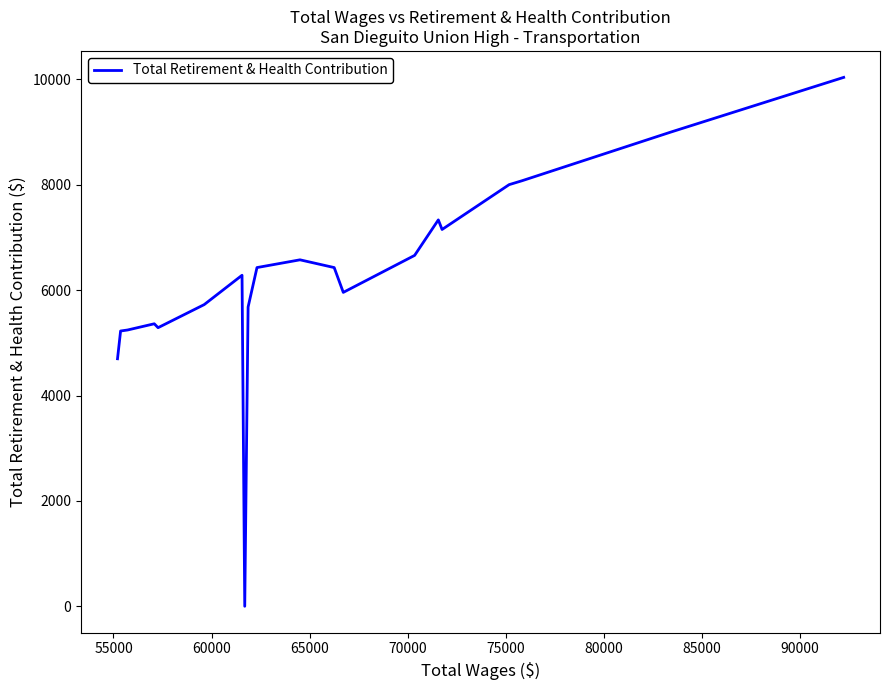

True or false: the data has more than 2 interior local peaks.

True